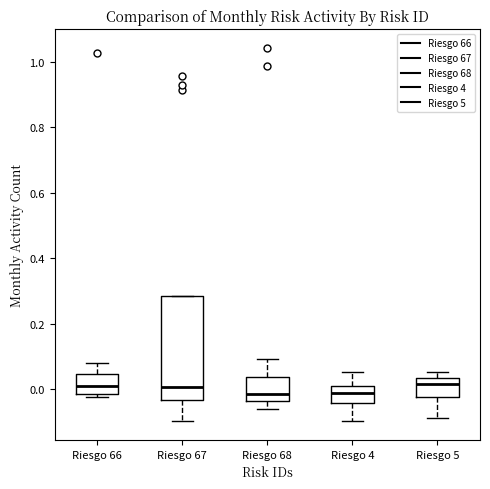

Which box is the tallest, from its lower edge to its upper edge?

Riesgo 67